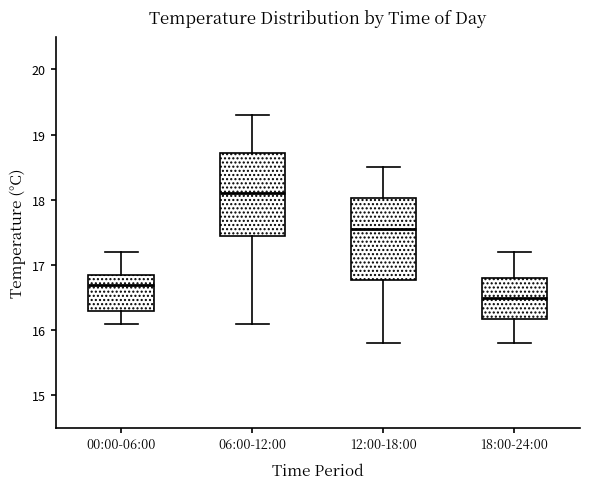

Which box's median line is the highest?

06:00-12:00